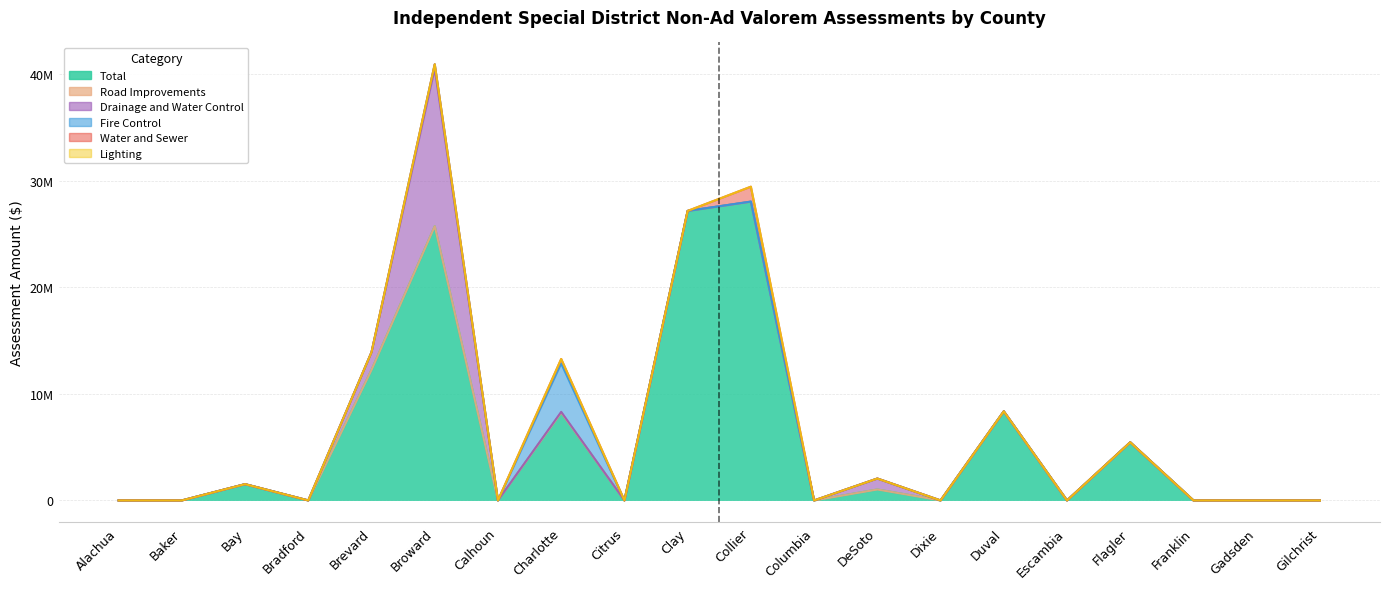

How many interior local peaks does the Water and Sewer series have?

2